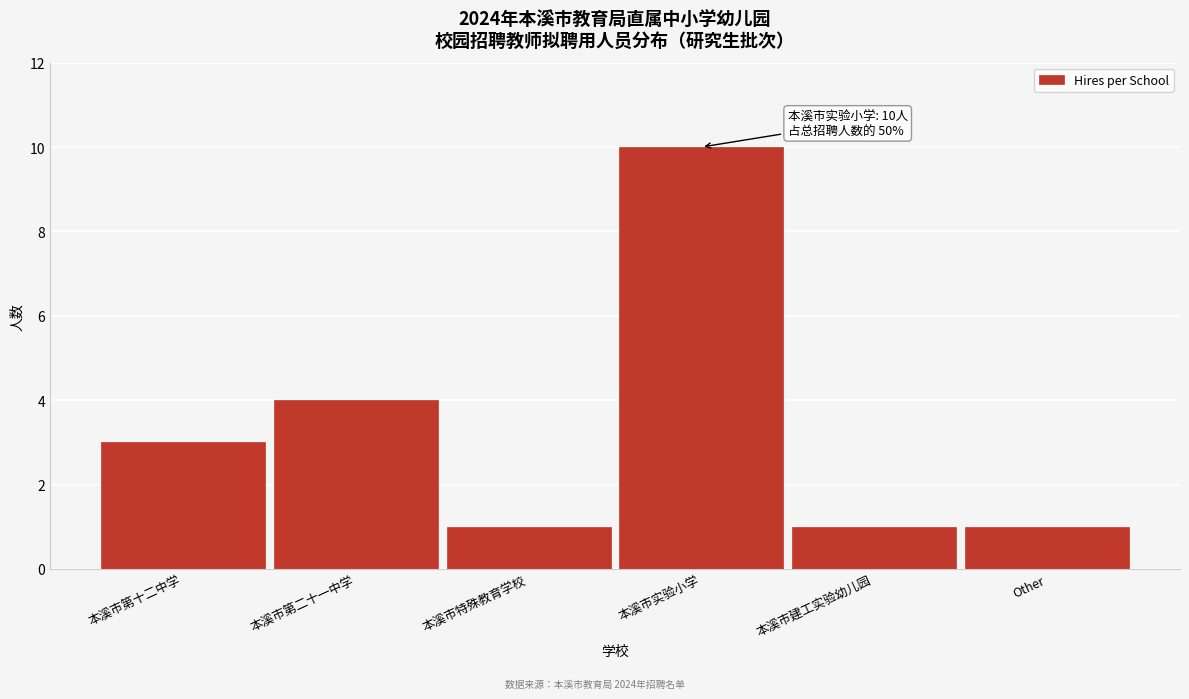

Reading left to right, transcribe all the data shown in this chart.

3	4	1	10	1	1